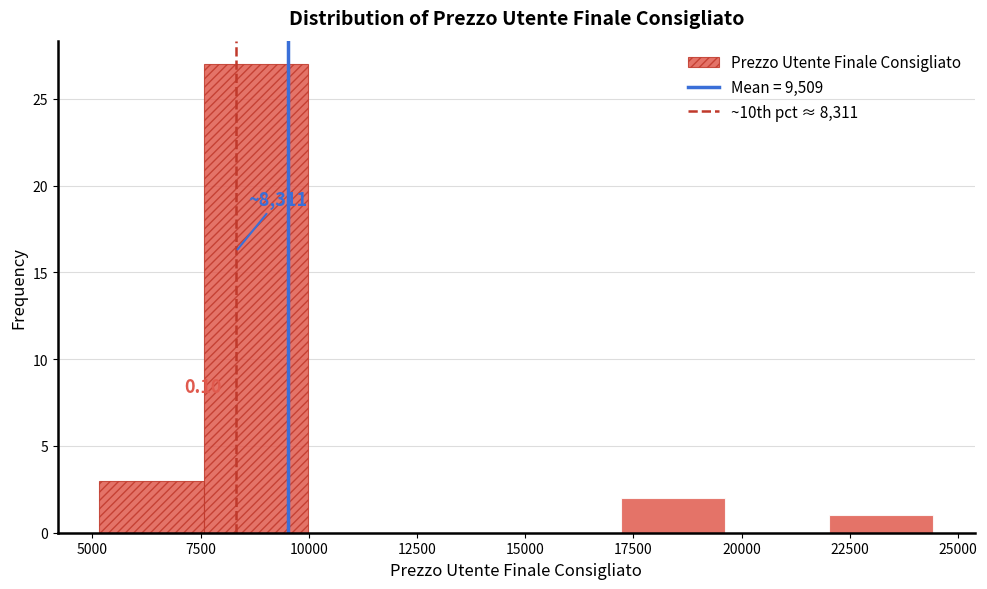

Over which range of the x-axis is the bar tallest?

7500 to 10000